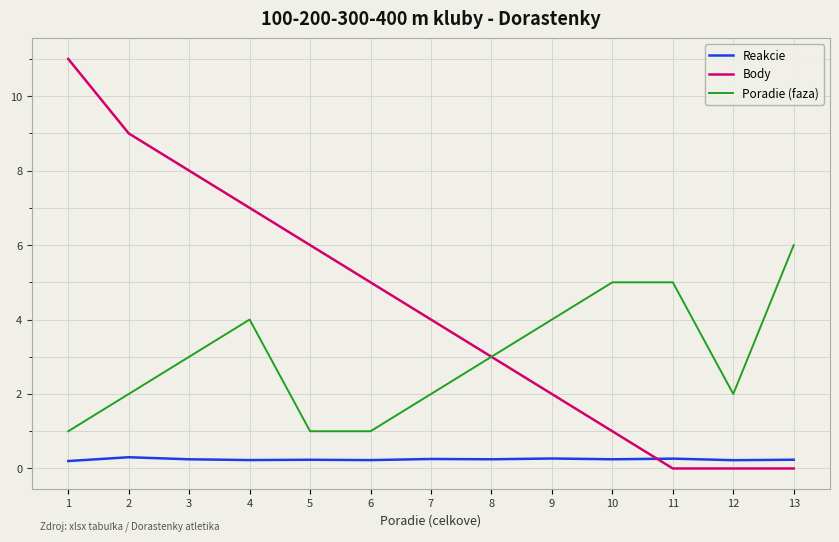

Which series has the largest total across all categories?

Body